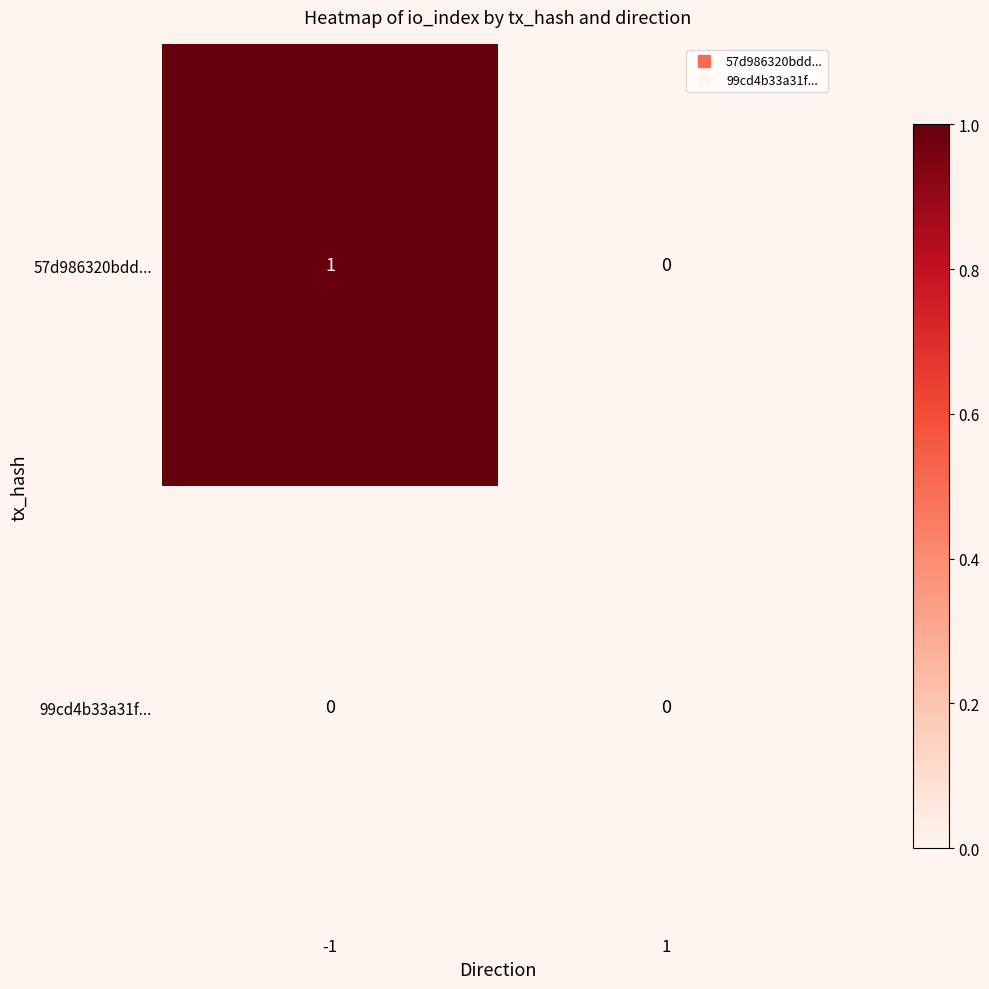

Which series has the largest total across all categories?

57d986320bdd...